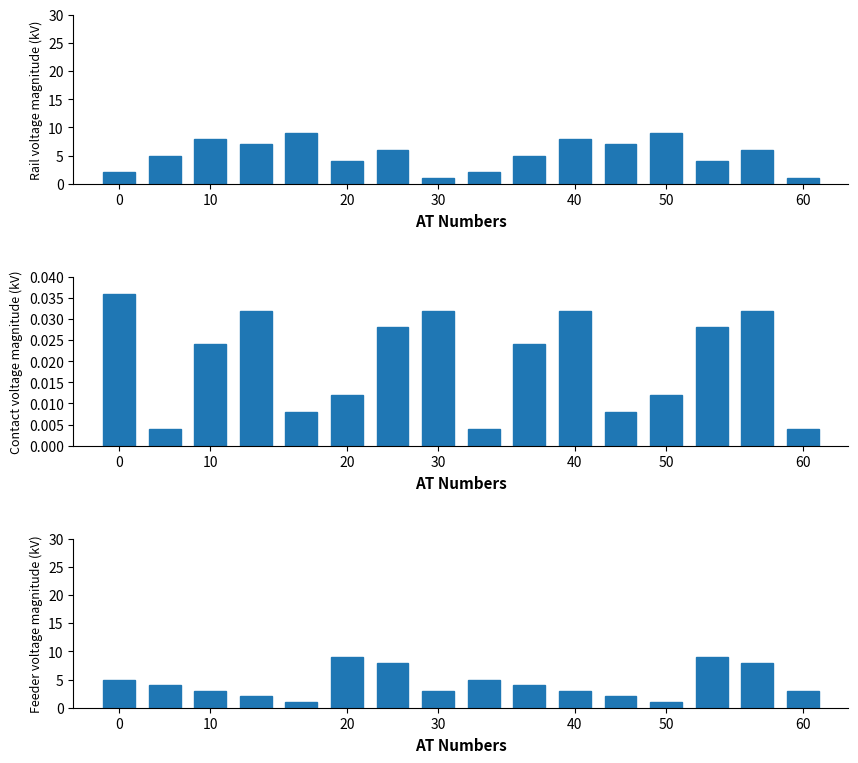

Count the number of data series in this chart.

3